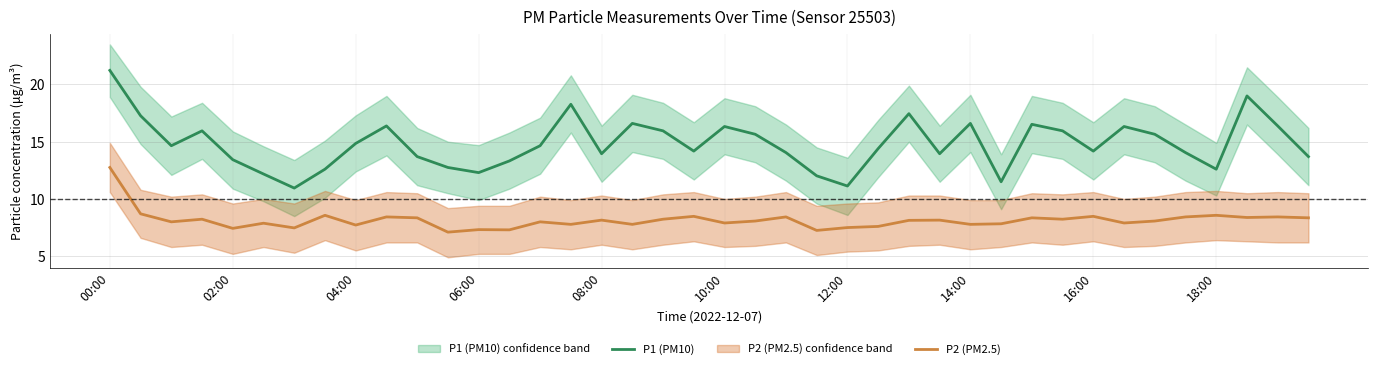

True or false: P2 (PM2.5) has a value of 2.1 at 18:00.

False